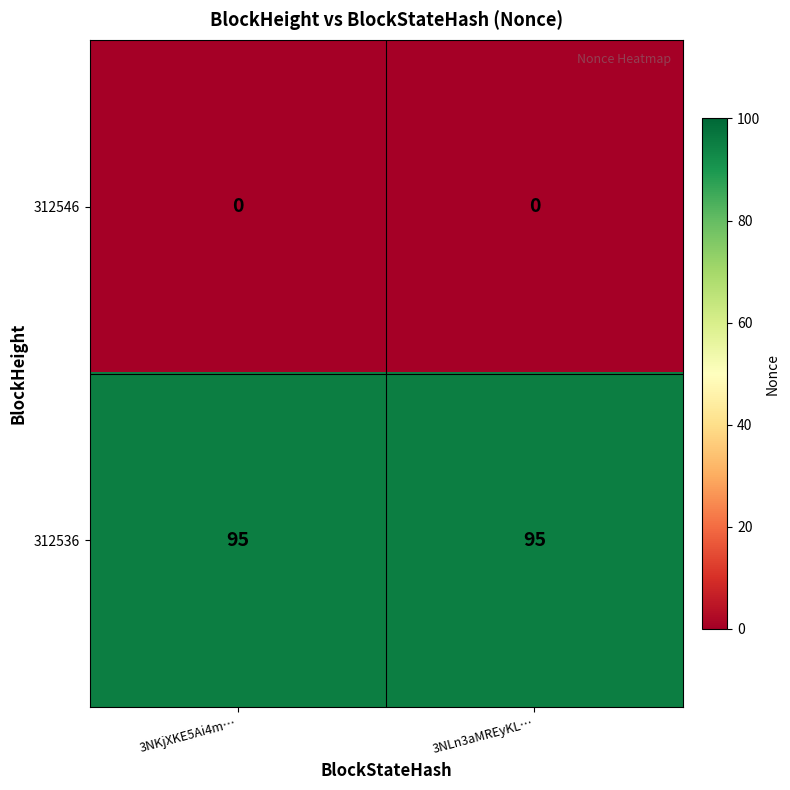

What is the approximate value of 312536 at 3NLn3aMREyKL…?

95